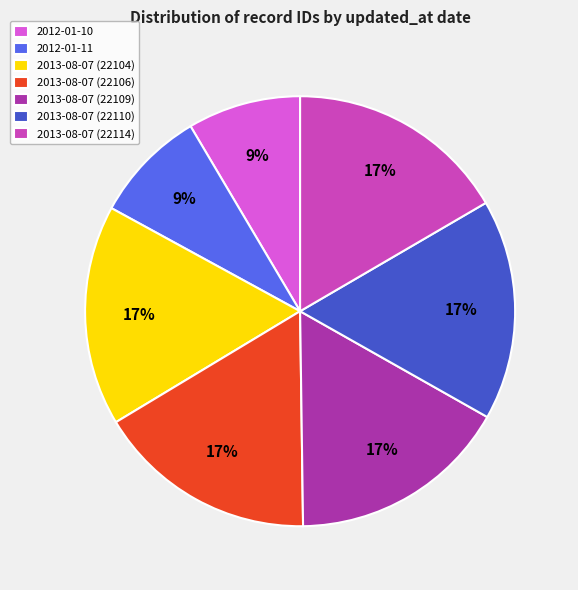

Which has a higher value, 2013-08-07 (22106) or 2012-01-10?

2013-08-07 (22106)